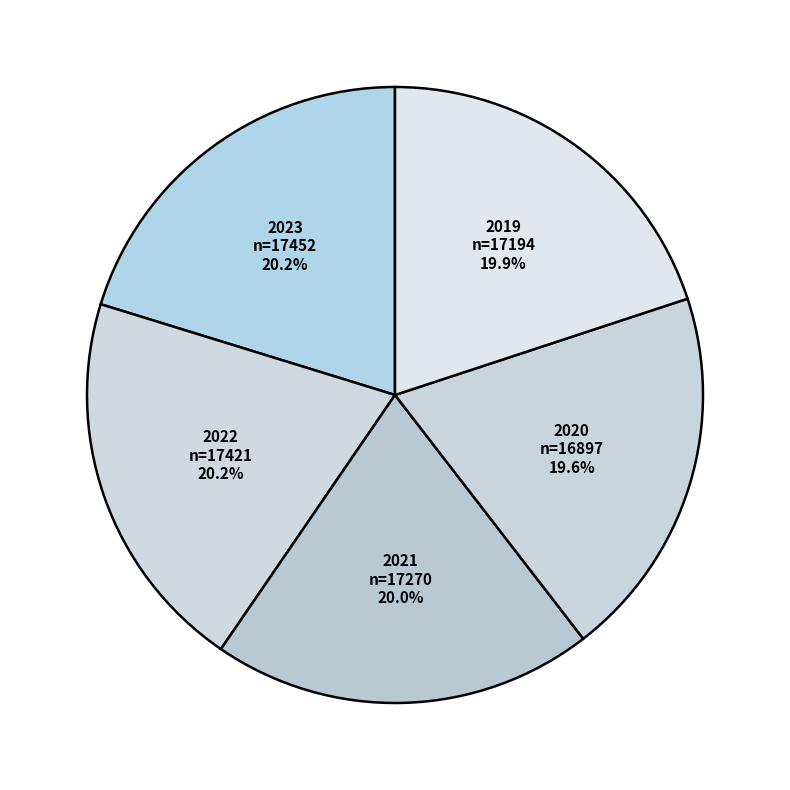

To the nearest percent, what is the average slice percentage?

20%